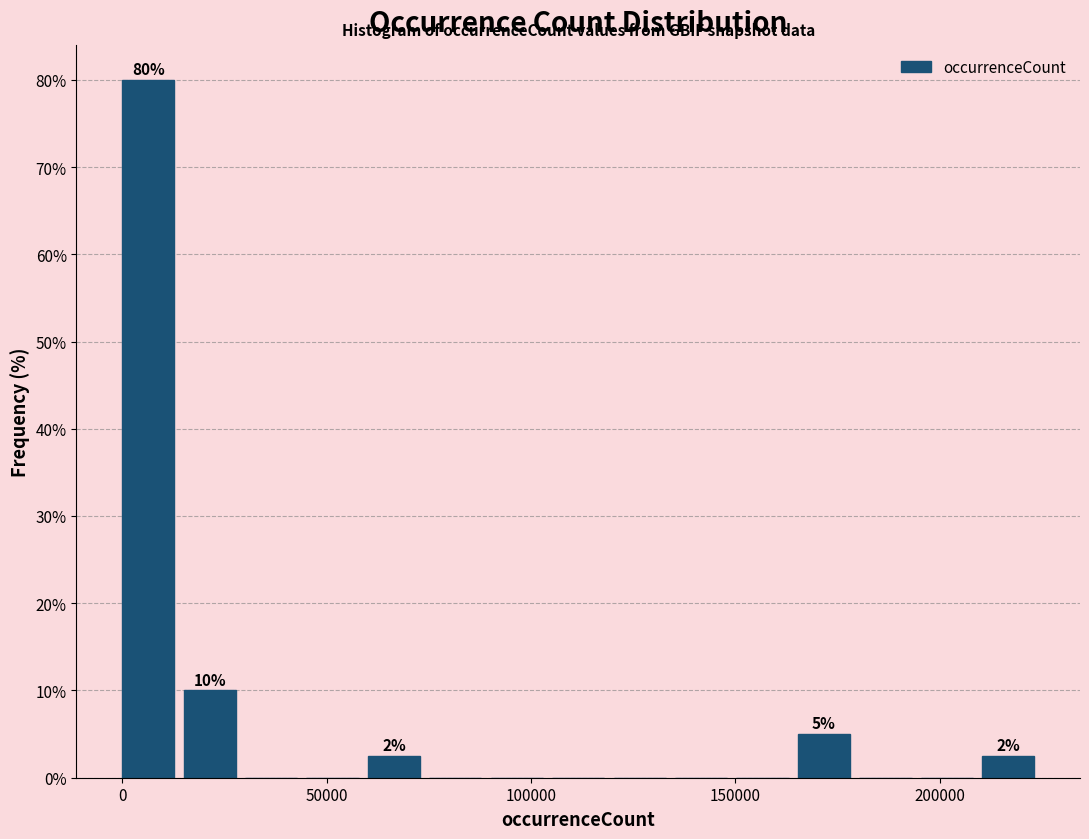

Around what value on the x-axis is the tallest bar? Give the approximate position of its centre, as read against the axis.

5000